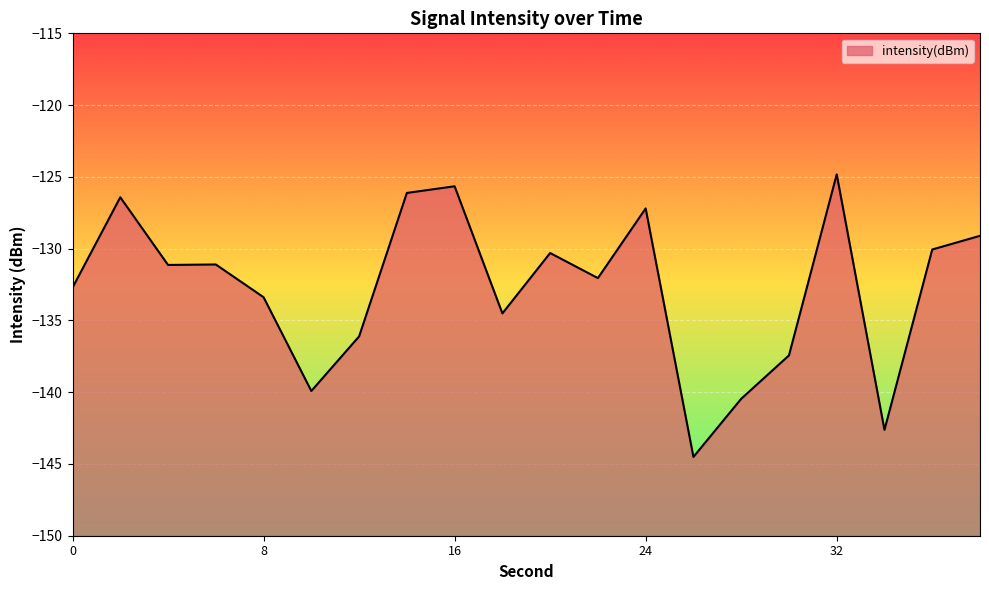

How many interior local peaks (higher than both neighbors) does the data have?

6